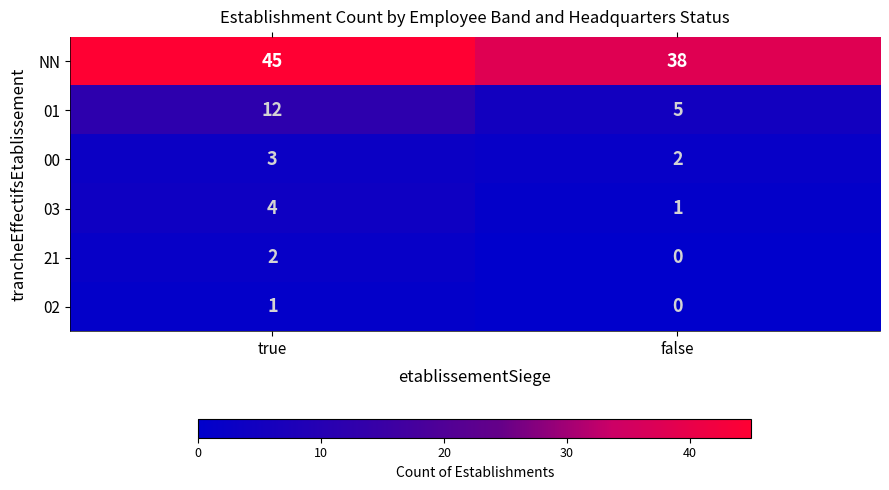

The value of 21 at true is 3. True or false?

False